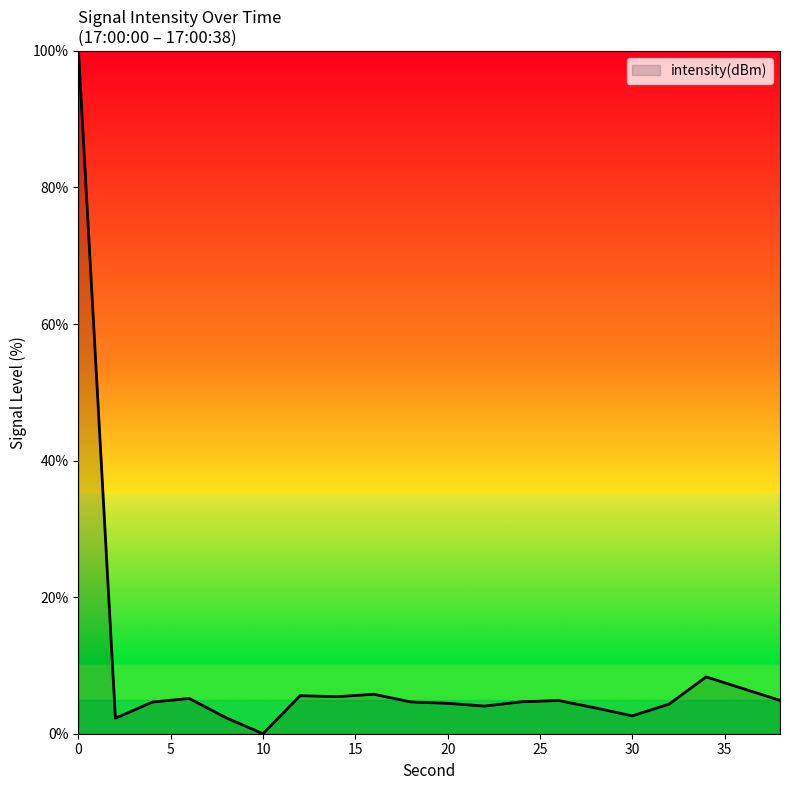

What is the difference between the maximum and minimum values?

100.0